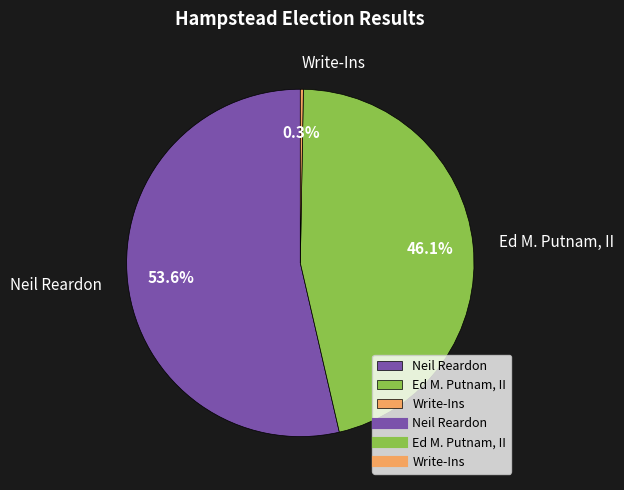

The Write-Ins slice represents 0% of the pie. True or false?

True